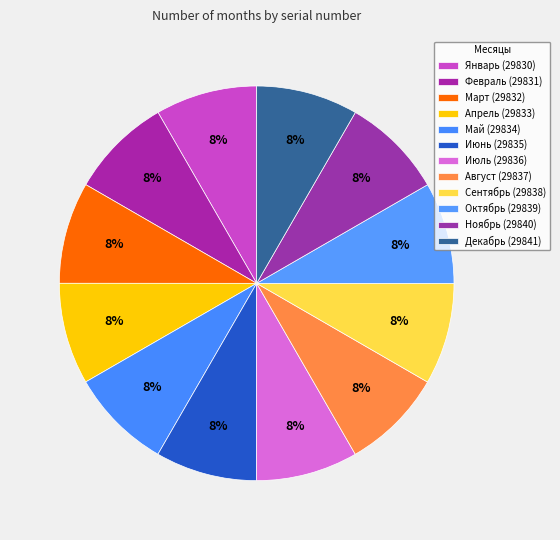

Approximately how many times larger is the value at Январь compared to Июль?

1.0